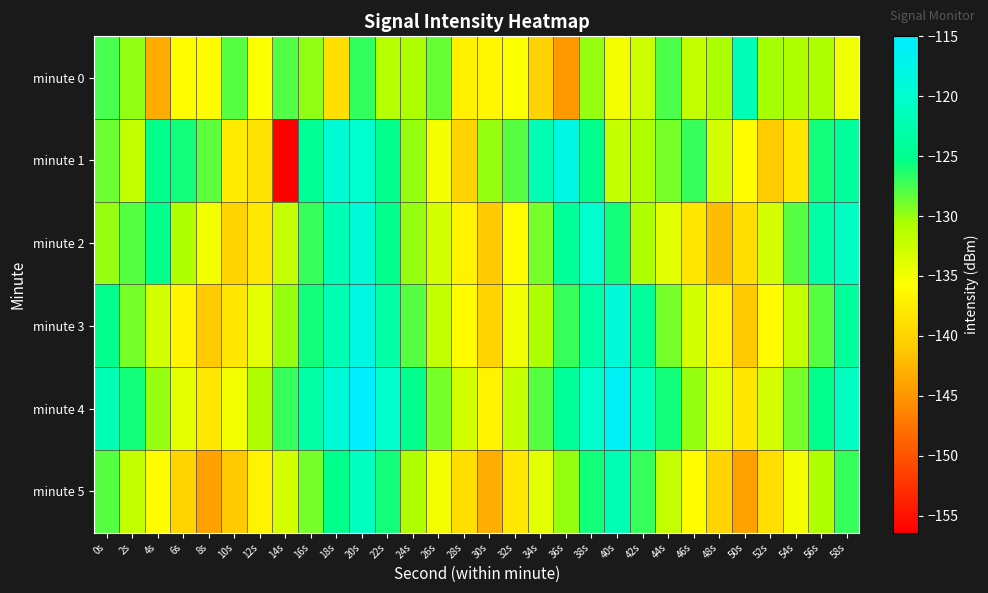

Reading left to right, transcribe all the data shown in this chart.

minute 0: 0s=-127.5	2s=-129.9	4s=-143.2	6s=-135.9	8s=-136.2	10s=-128.0	12s=-135.5	14s=-127.9	16s=-129.9	18s=-139.1	20s=-126.9	22s=-131.3	24s=-130.8	26s=-128.6	28s=-137.1	30s=-136.6	32s=-135.4	34s=-140.2	36s=-144.6	38s=-130.0	40s=-135.0	42s=-132.5	44s=-127.8	46s=-132.0	48s=-130.6	50s=-121.9	52s=-130.4	54s=-130.9	56s=-130.8	58s=-134.6
minute 1: 0s=-128.6	2s=-132.1	4s=-125.1	6s=-125.8	8s=-128.1	10s=-137.5	12s=-138.7	14s=-156.4	16s=-124.4	18s=-119.3	20s=-120.0	22s=-125.0	24s=-130.0	26s=-135.0	28s=-140.0	30s=-130.0	32s=-128.0	34s=-122.0	36s=-118.0	38s=-125.0	40s=-132.0	42s=-131.0	44s=-129.0	46s=-127.0	48s=-133.0	50s=-136.0	52s=-141.0	54s=-138.0	56s=-126.0	58s=-124.0
minute 2: 0s=-130.0	2s=-128.0	4s=-125.0	6s=-131.0	8s=-135.0	10s=-140.0	12s=-138.0	14s=-132.0	16s=-127.0	18s=-122.0	20s=-119.0	22s=-125.0	24s=-130.0	26s=-133.0	28s=-137.0	30s=-141.0	32s=-136.0	34s=-129.0	36s=-124.0	38s=-120.0	40s=-126.0	42s=-131.0	44s=-134.0	46s=-138.0	48s=-142.0	50s=-139.0	52s=-133.0	54s=-128.0	56s=-123.0	58s=-121.0
minute 3: 0s=-125.0	2s=-129.0	4s=-133.0	6s=-137.0	8s=-141.0	10s=-138.0	12s=-134.0	14s=-130.0	16s=-126.0	18s=-122.0	20s=-118.0	22s=-123.0	24s=-128.0	26s=-132.0	28s=-136.0	30s=-140.0	32s=-135.0	34s=-131.0	36s=-127.0	38s=-123.0	40s=-119.0	42s=-124.0	44s=-129.0	46s=-133.0	48s=-137.0	50s=-141.0	52s=-136.0	54s=-132.0	56s=-128.0	58s=-124.0
minute 4: 0s=-122.0	2s=-126.0	4s=-130.0	6s=-134.0	8s=-138.0	10s=-135.0	12s=-131.0	14s=-127.0	16s=-123.0	18s=-119.0	20s=-115.0	22s=-120.0	24s=-125.0	26s=-129.0	28s=-133.0	30s=-137.0	32s=-132.0	34s=-128.0	36s=-124.0	38s=-120.0	40s=-116.0	42s=-121.0	44s=-126.0	46s=-130.0	48s=-134.0	50s=-138.0	52s=-133.0	54s=-129.0	56s=-125.0	58s=-121.0
minute 5: 0s=-128.0	2s=-132.0	4s=-136.0	6s=-140.0	8s=-144.0	10s=-141.0	12s=-137.0	14s=-133.0	16s=-129.0	18s=-125.0	20s=-121.0	22s=-126.0	24s=-131.0	26s=-135.0	28s=-139.0	30s=-143.0	32s=-138.0	34s=-134.0	36s=-130.0	38s=-126.0	40s=-122.0	42s=-127.0	44s=-132.0	46s=-136.0	48s=-140.0	50s=-144.0	52s=-139.0	54s=-135.0	56s=-131.0	58s=-127.0